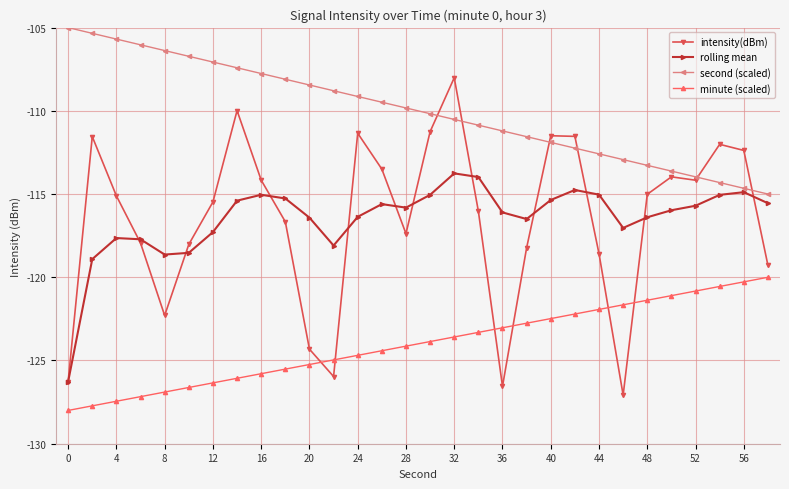

Rank the series by their maximum value, from highest to lowest.

second (scaled), intensity(dBm), rolling mean, minute (scaled)